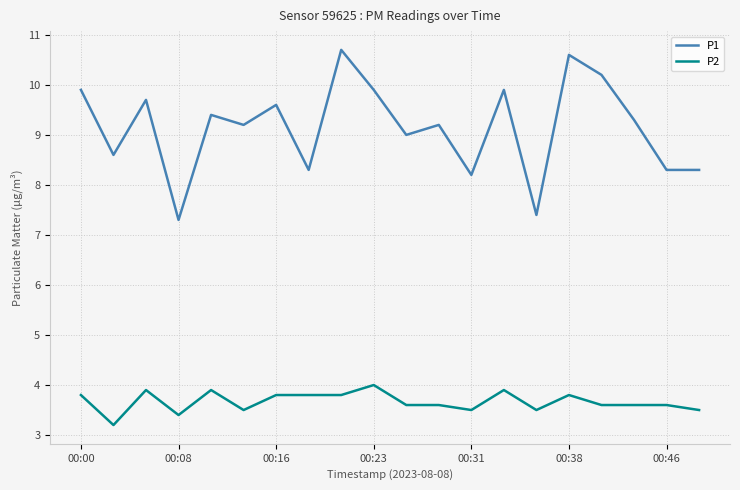

True or false: P1 and P2 intersect in this chart.

False